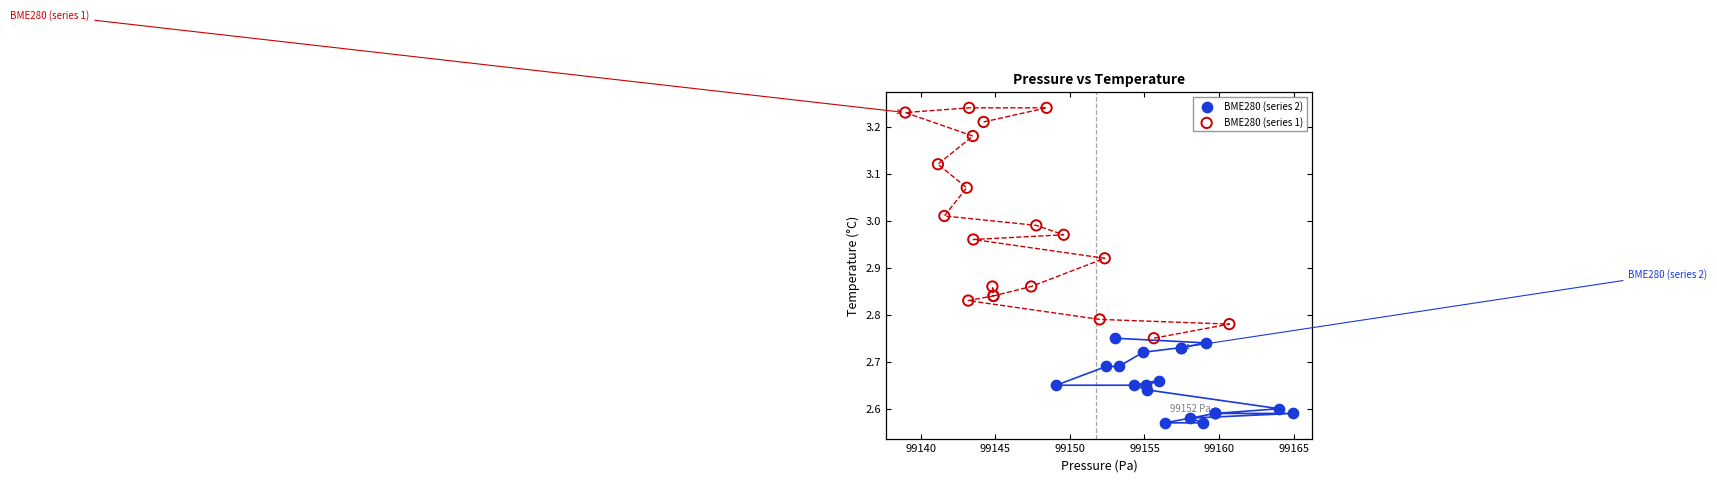

Which series contains the lowest Y value?

BME280 (series 2)